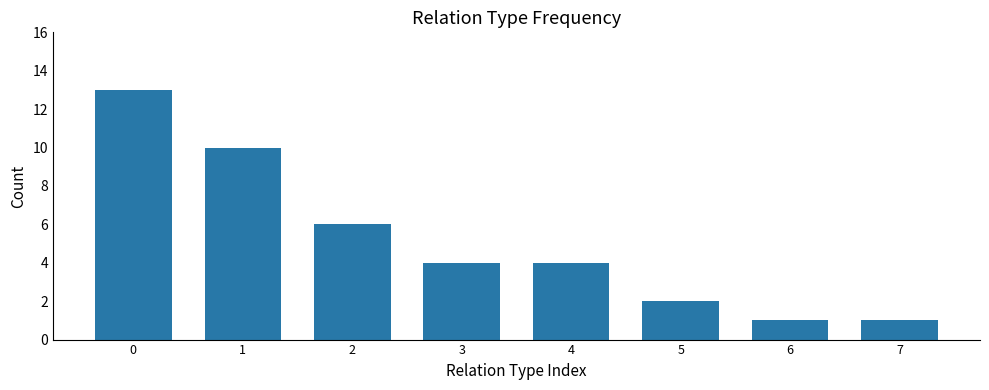

Reading left to right, extract all data points from this chart.

13	10	6	4	4	2	1	1